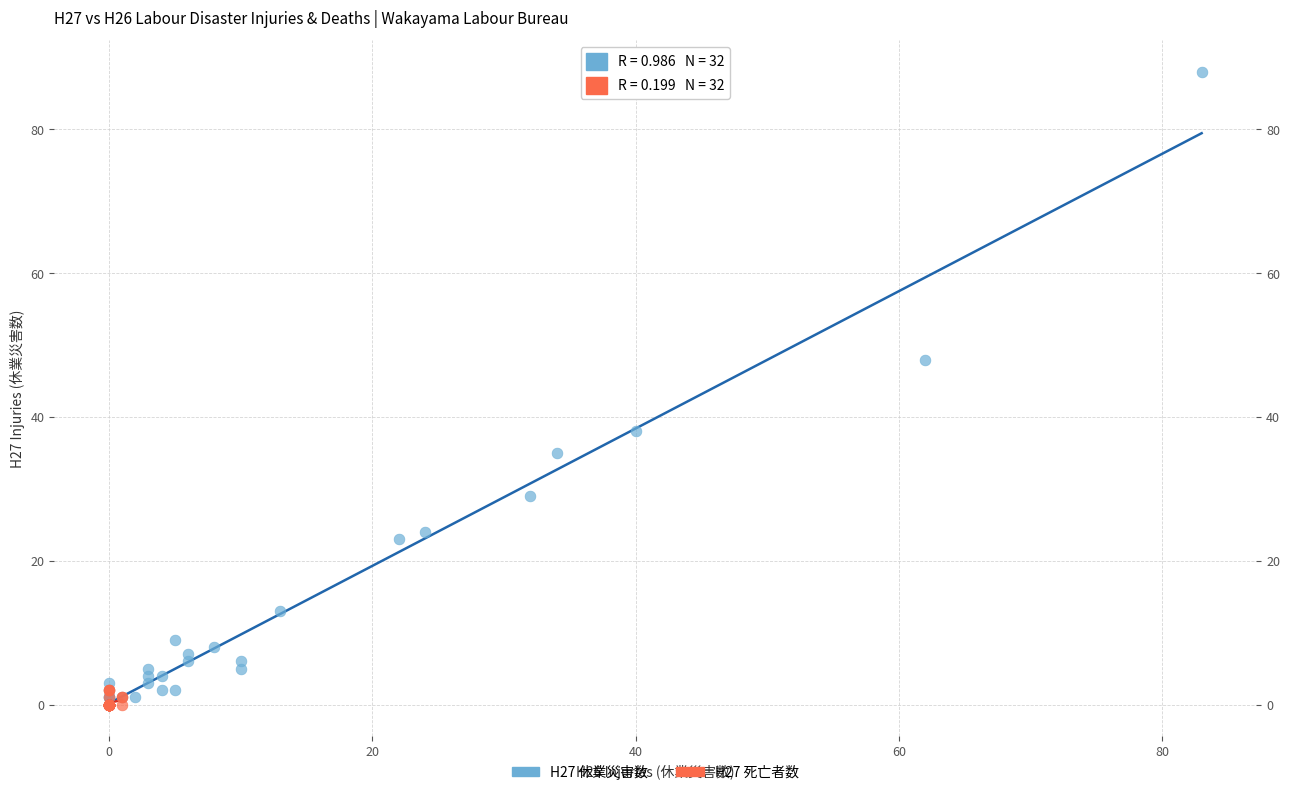

Which series has the largest Y range (max minus min)?

H27 休業災害数